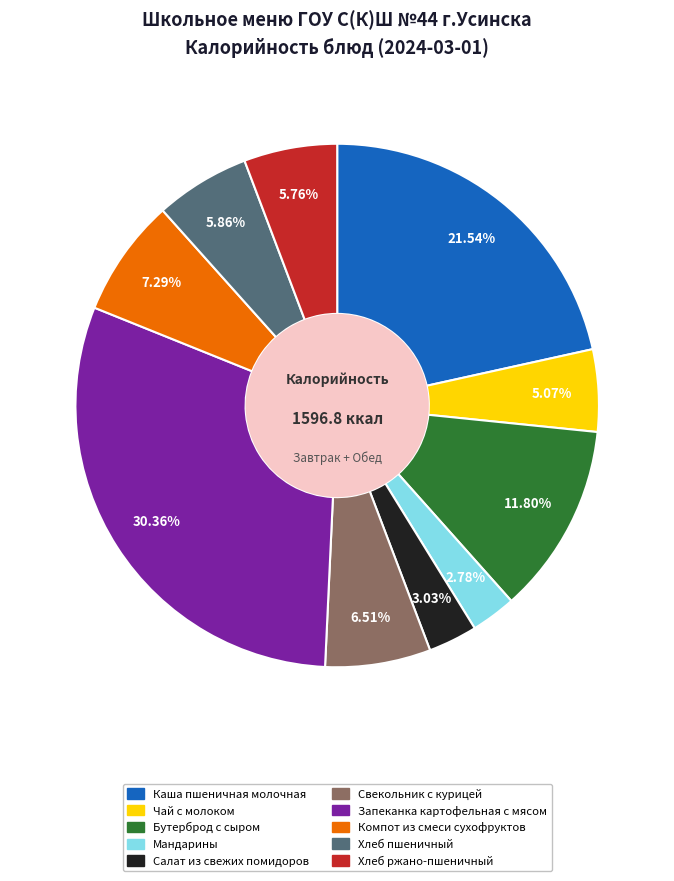

Combined, what portion of the pie is Салат из свежих помидоров and Бутерброд с сыром?

14.8%